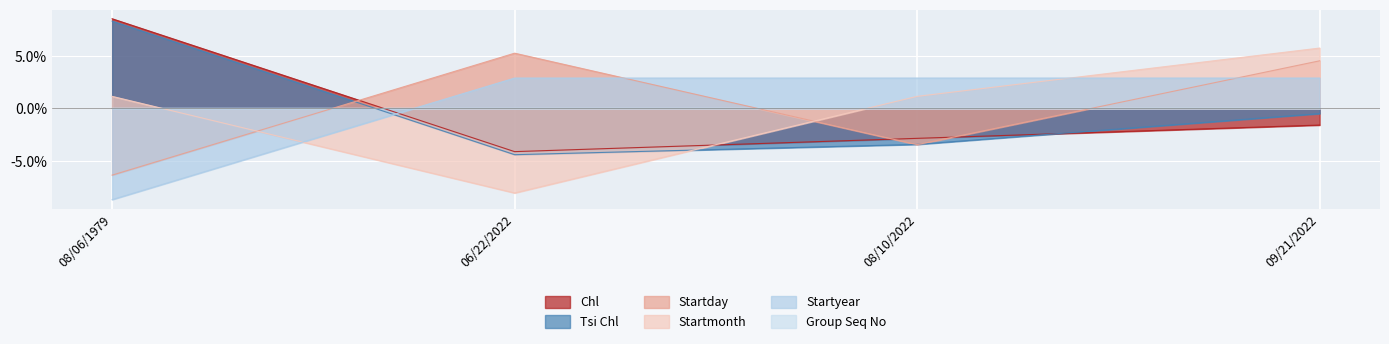

At which label does Startmonth reach its peak?

09/21/2022